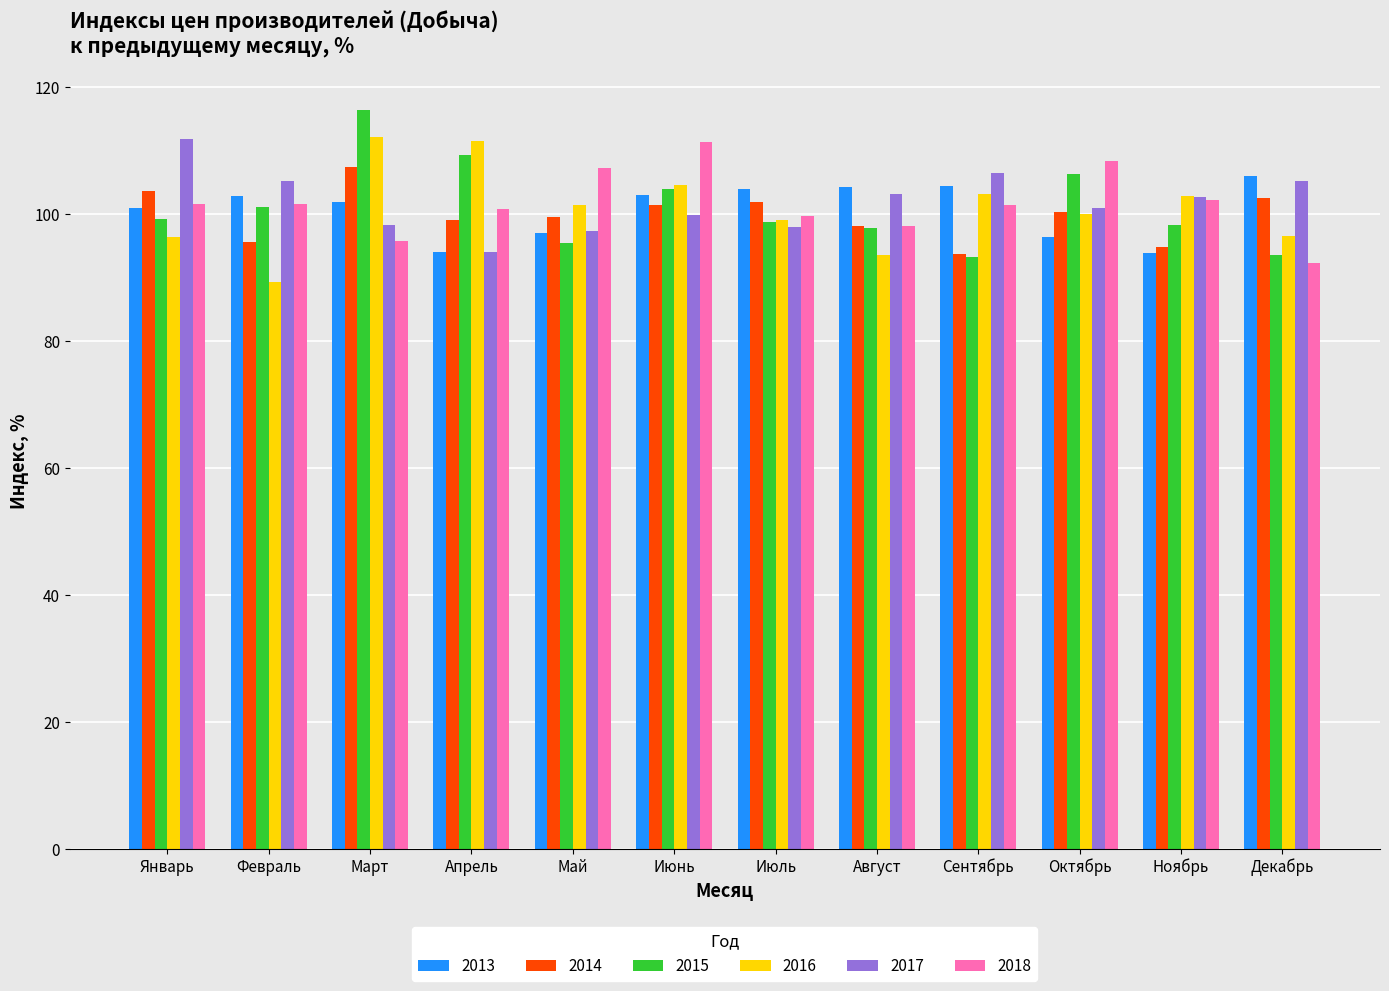

The 2014 series shows 144.4 at Октябрь. True or false?

False